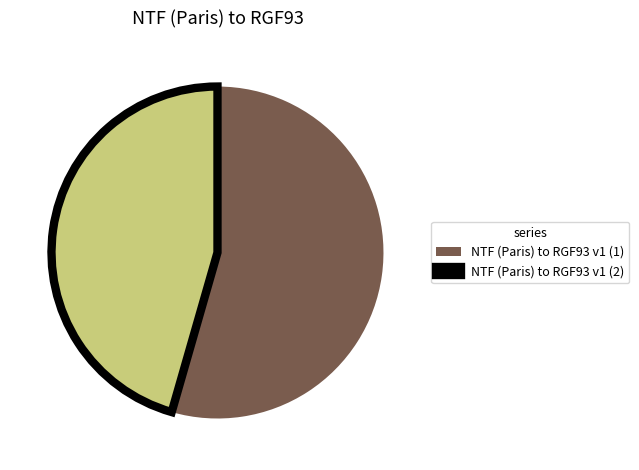

Approximately how many times larger is the value at NTF (Paris) to RGF93 v1 (1) compared to NTF (Paris) to RGF93 v1 (2)?

1.2